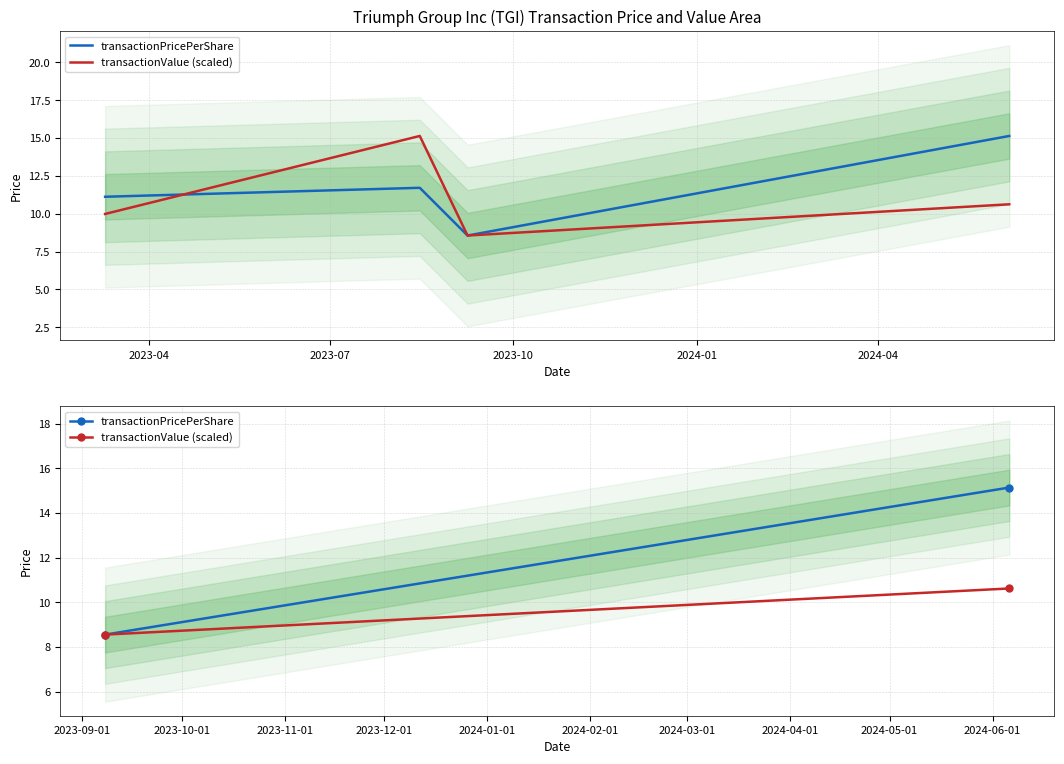

What is the difference between the transactionValue (scaled) values at 2023-07 and 2023-04?

2.1